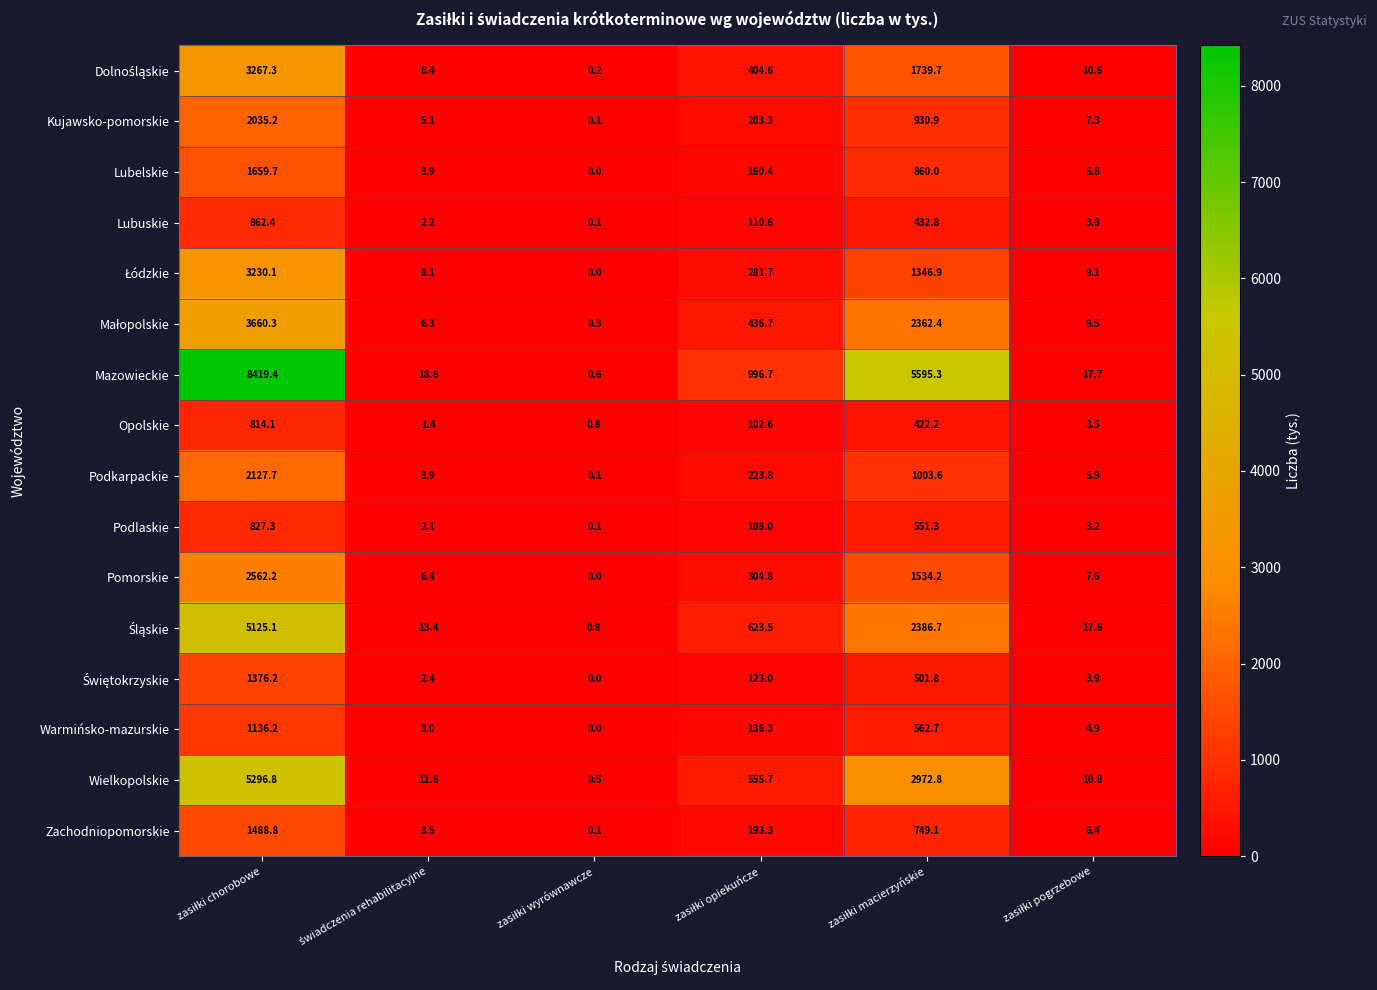

Count the number of categories in the chart.

6